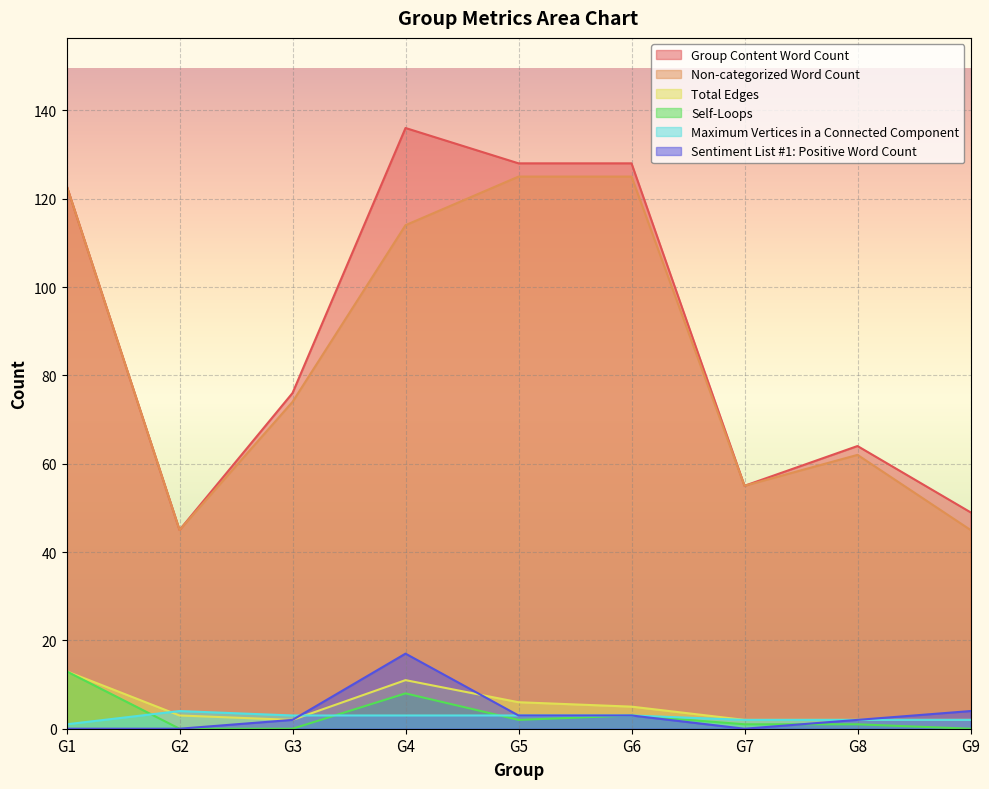

Which series has the largest total across all categories?

Group Content Word Count